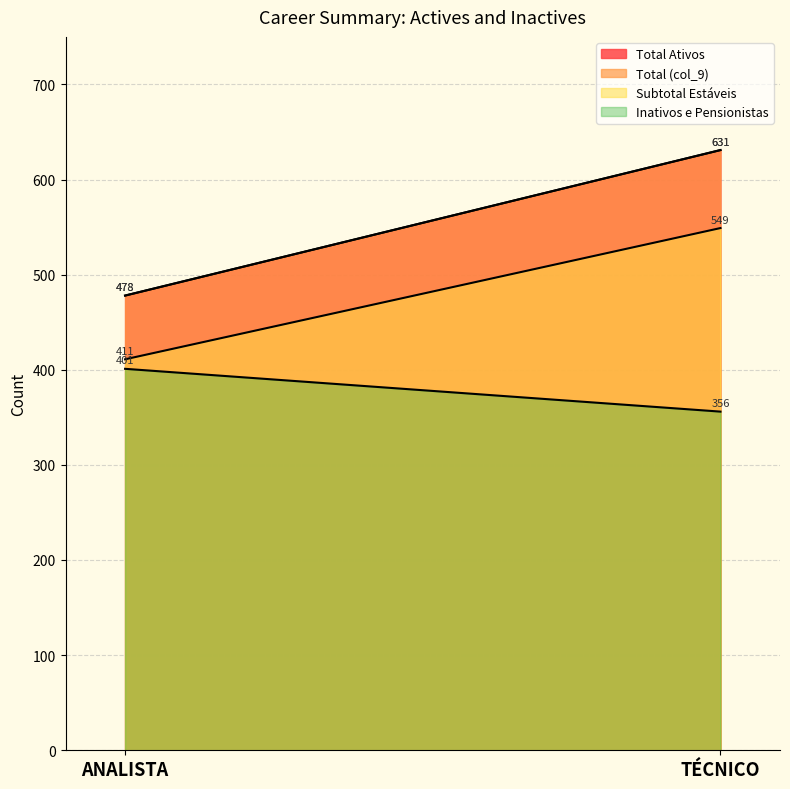

The Subtotal Estáveis series shows 788 at TÉCNICO. True or false?

False